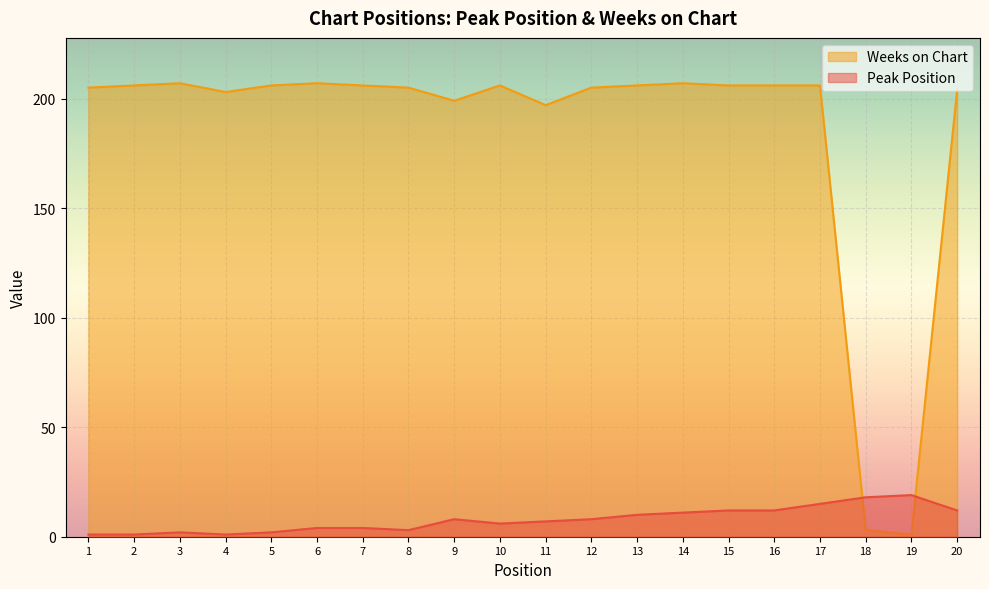

What is the minimum value for Weeks on Chart?

1